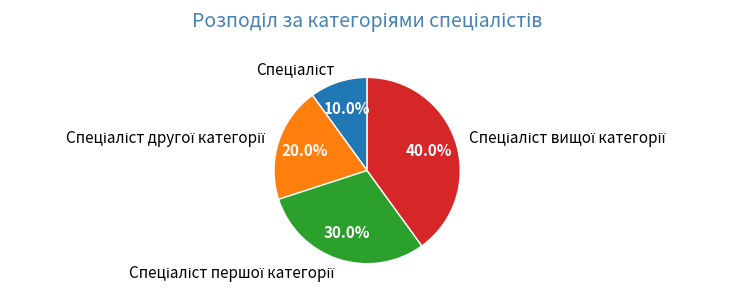

Does any single category account for the majority?

No